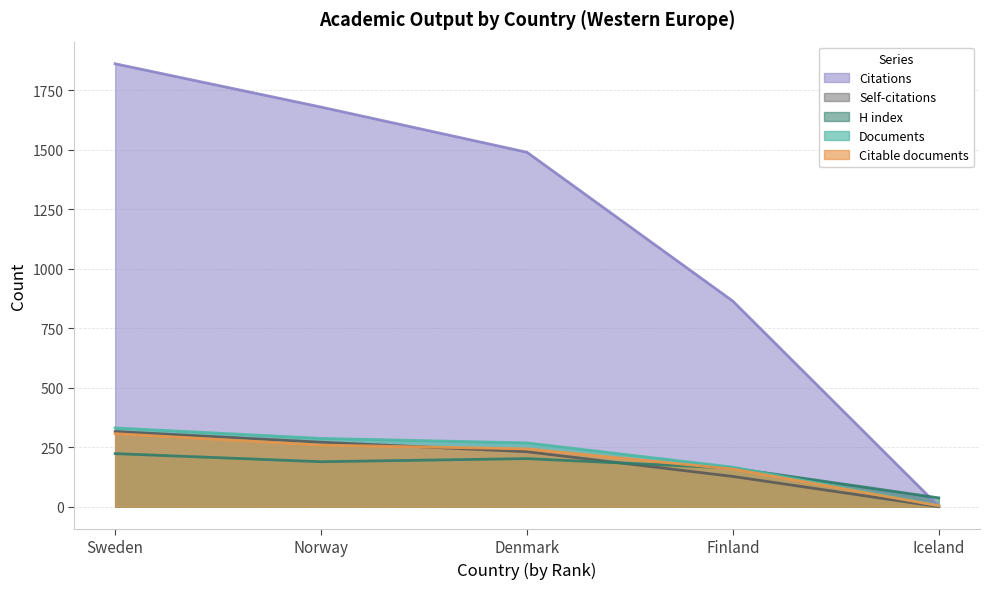

True or false: Citable documents has more than 2 interior local peaks.

False